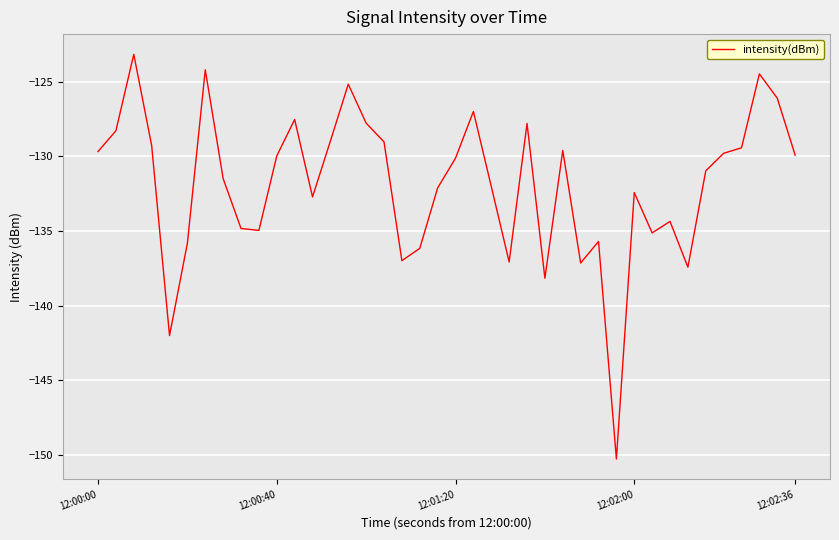

What is the smallest value displayed?

-150.3